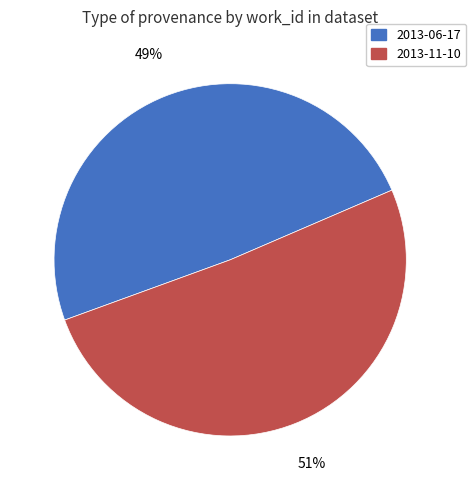

Which category has the biggest portion of the pie?

2013-11-10